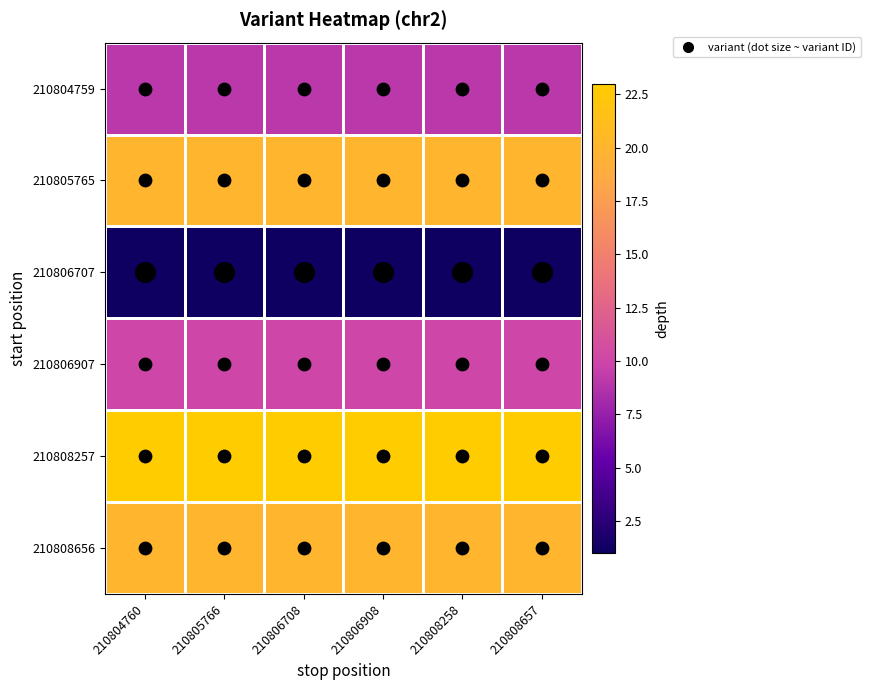

Reading left to right, what are all the values shown in this chart?

210804759: 210804760=9	210805766=9	210806708=9	210806908=9	210808258=9	210808657=9
210805765: 210804760=20	210805766=20	210806708=20	210806908=20	210808258=20	210808657=20
210806707: 210804760=1	210805766=1	210806708=1	210806908=1	210808258=1	210808657=1
210806907: 210804760=10	210805766=10	210806708=10	210806908=10	210808258=10	210808657=10
210808257: 210804760=23	210805766=23	210806708=23	210806908=23	210808258=23	210808657=23
210808656: 210804760=20	210805766=20	210806708=20	210806908=20	210808258=20	210808657=20